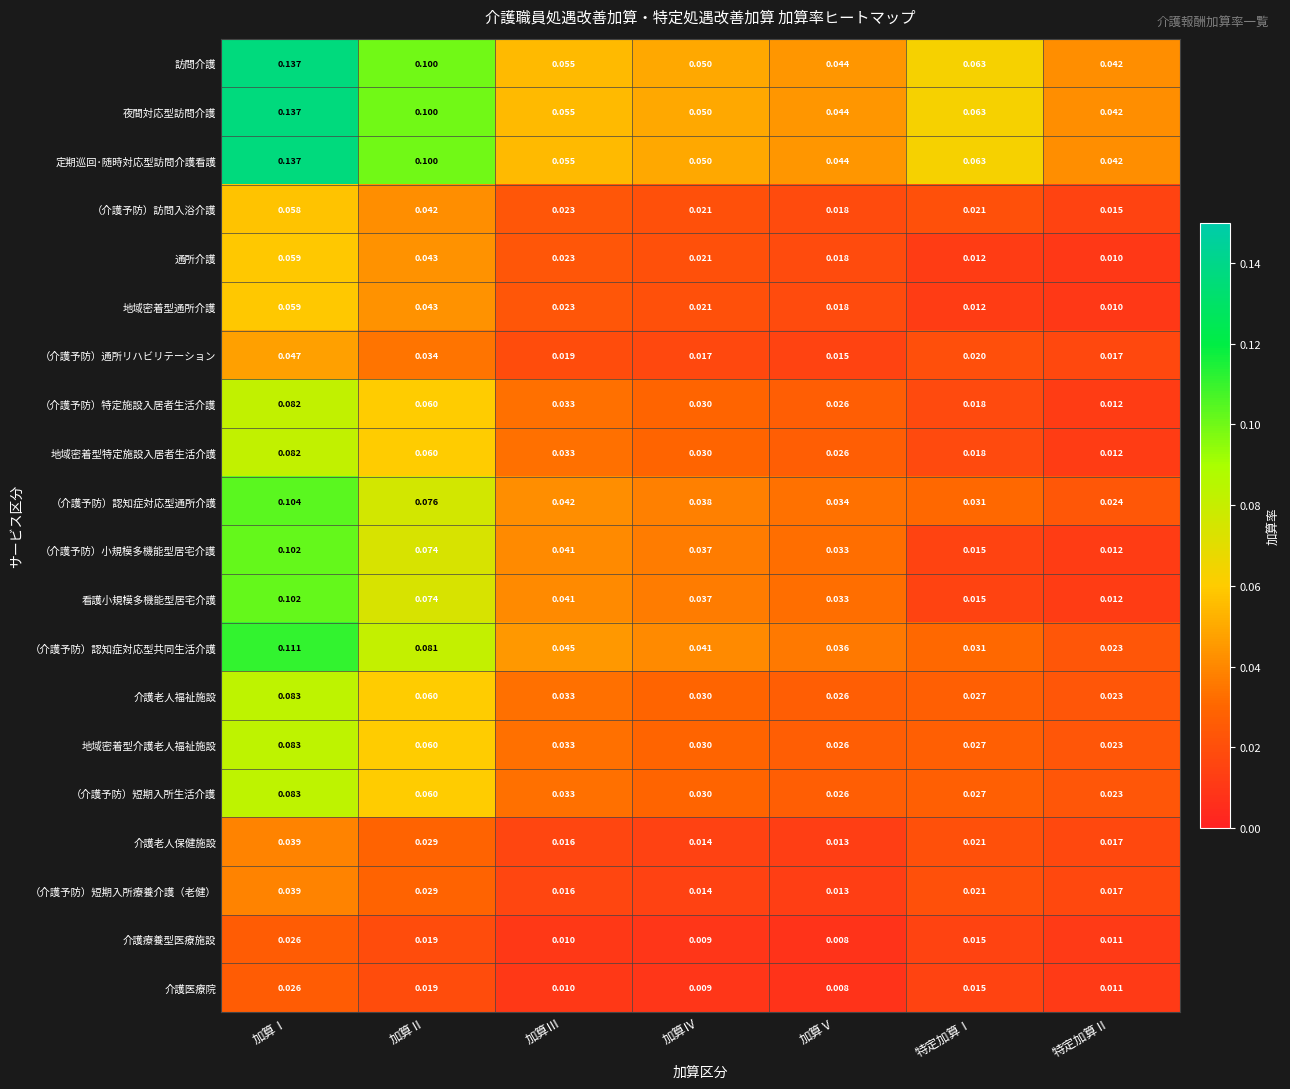

Is the value of 看護小規模多機能型居宅介護 at 特定加算Ⅰ greater than the value of 地域密着型通所介護 at 特定加算Ⅰ?

Yes